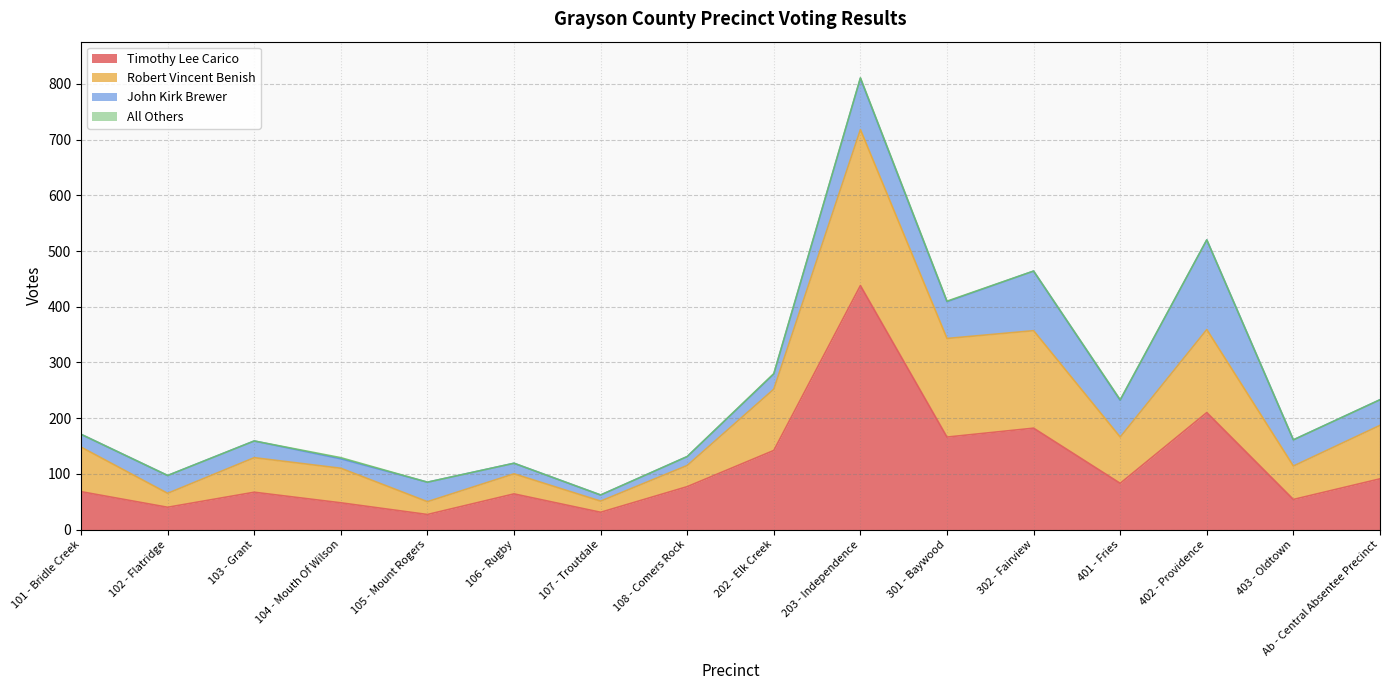

Is it true that Timothy Lee Carico equals 91 at Ab - Central Absentee Precinct?

True